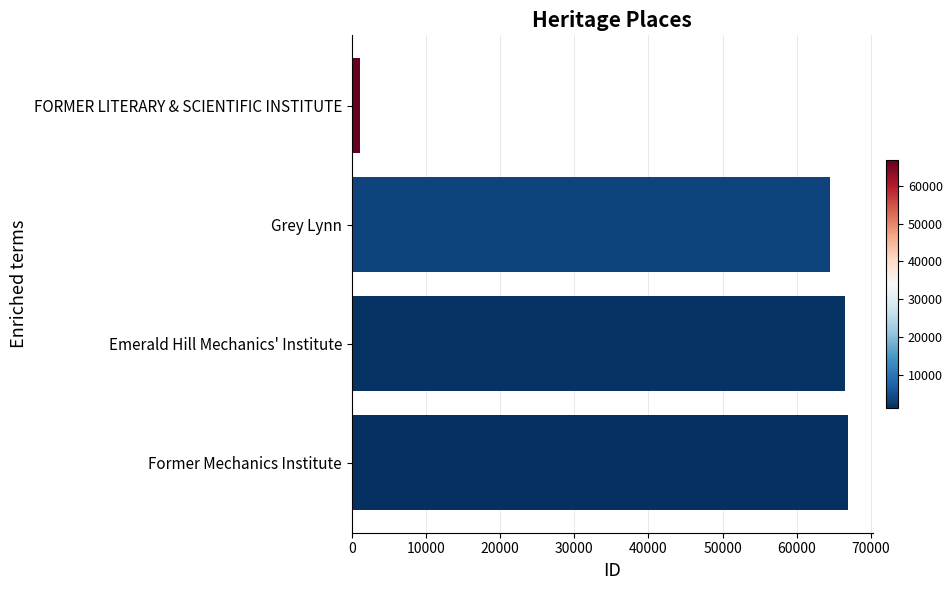

Reading top to bottom, transcribe all the data shown in this chart.

FORMER LITERARY & SCIENTIFIC INSTITUTE=1124	Grey Lynn=64497	Emerald Hill Mechanics' Institute=66460	Former Mechanics Institute=66945